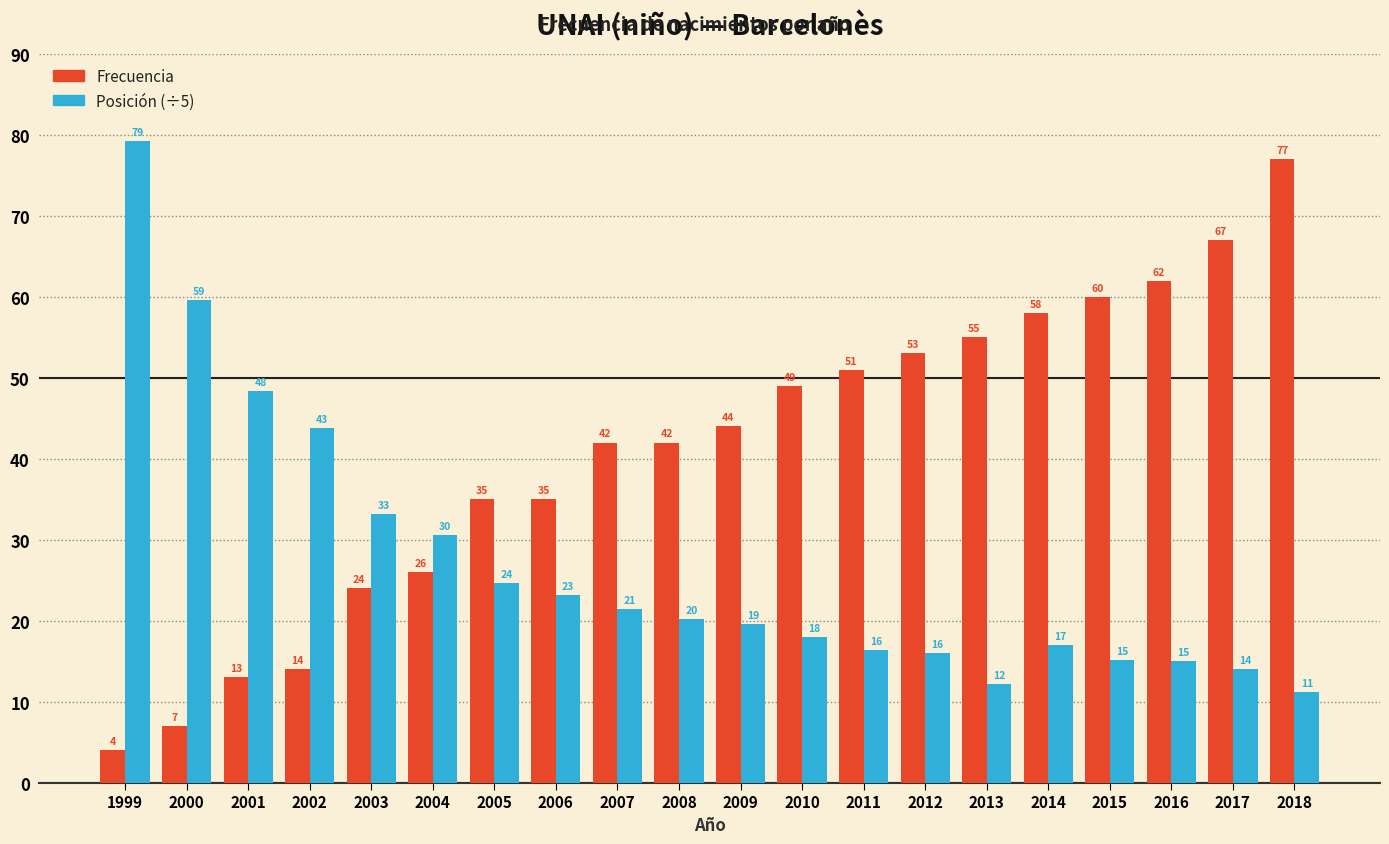

How many groups of bars are there?

20